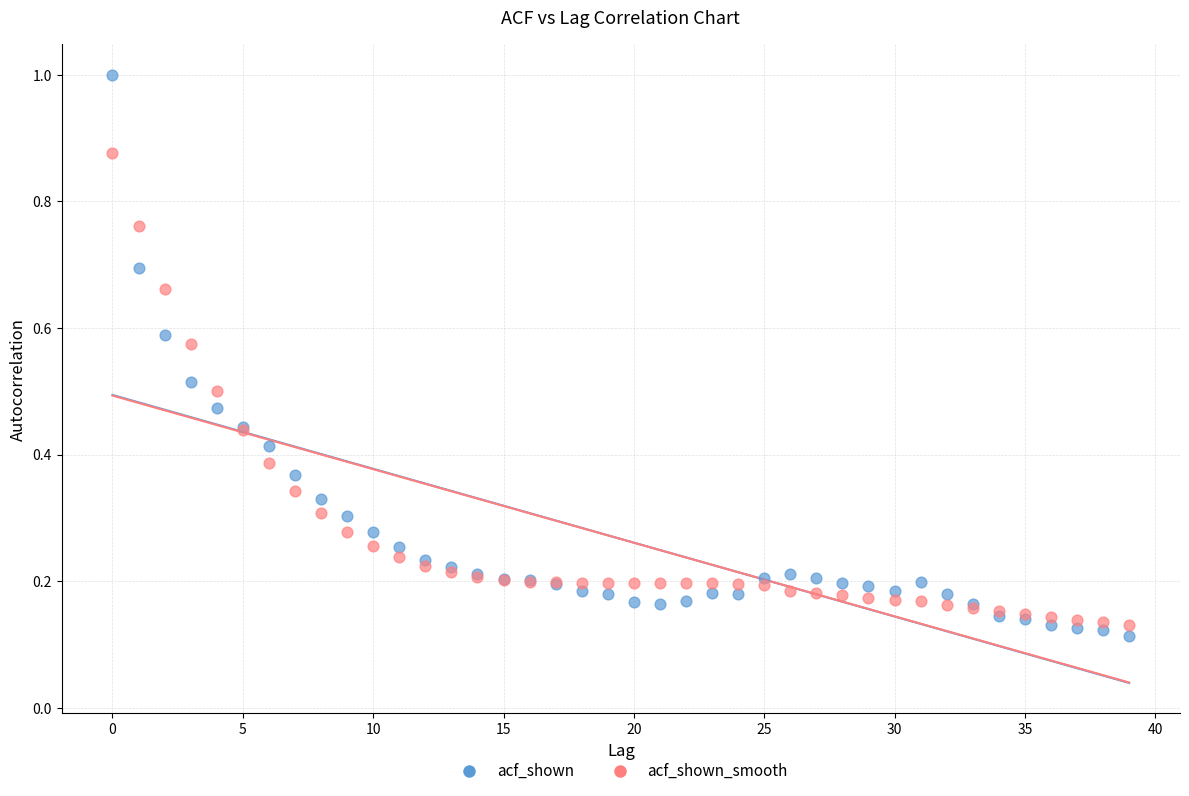

What are all the series names shown in the legend?

acf_shown, acf_shown_smooth